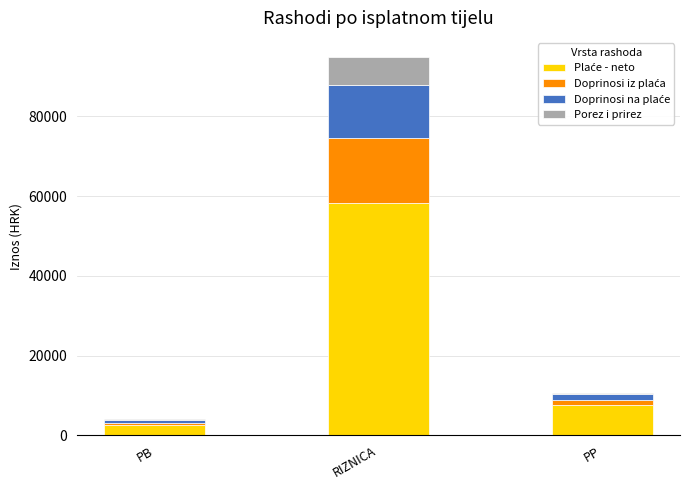

How many categories are shown in the chart?

3